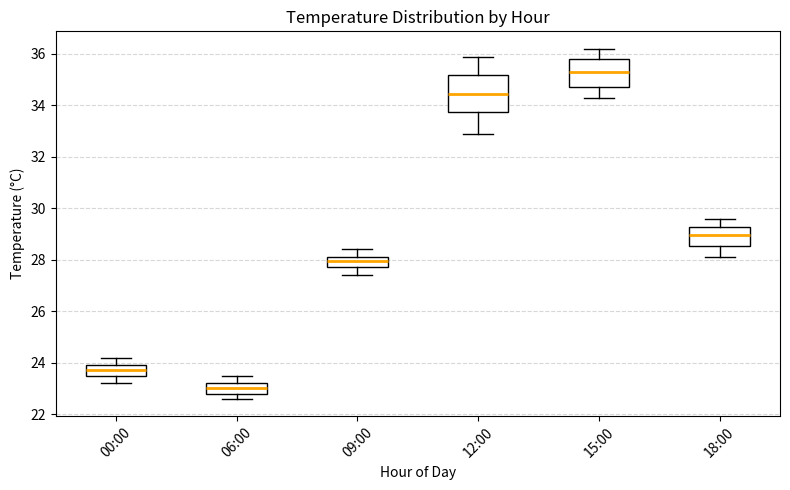

Where does the median line of the box for 06:00 sit on the y-axis? The values are not printed on the chart, so give them approximately, as read against the axis.

23.0